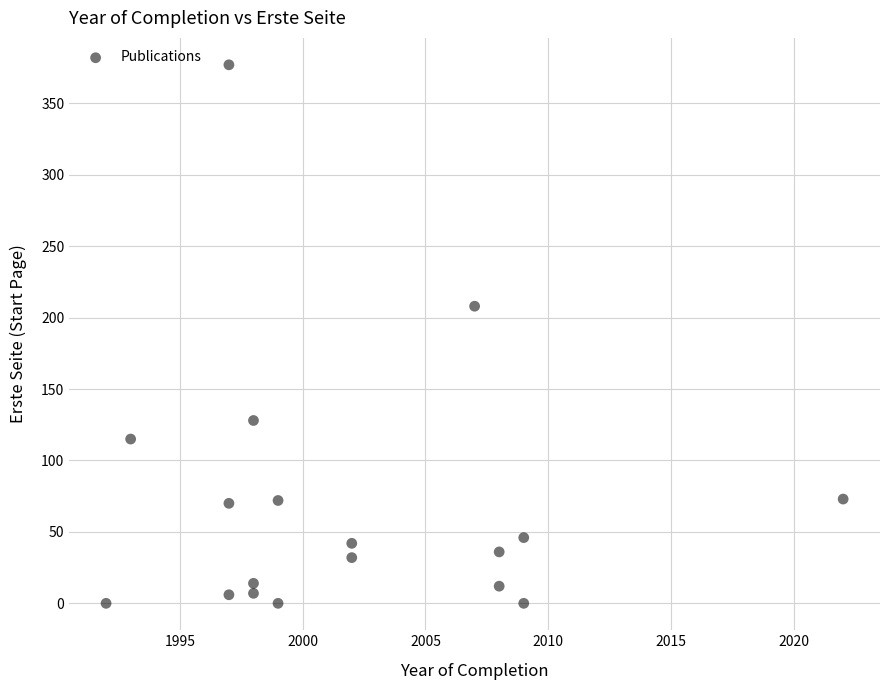

What Y value in the scatter plot is closest to 188?

208